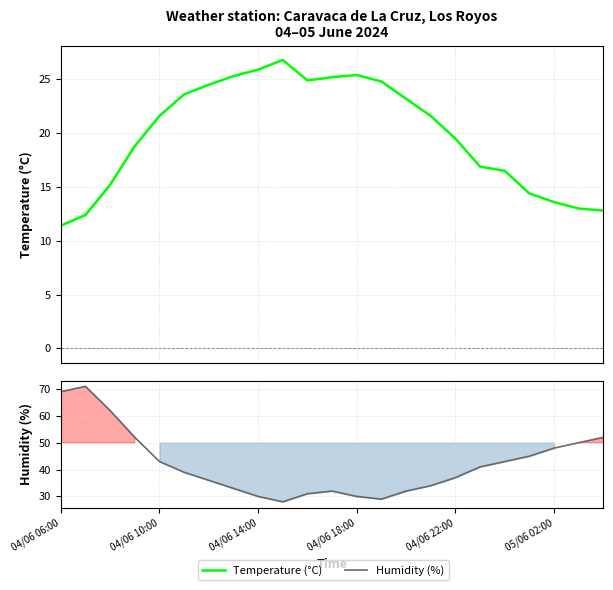

Is it true that Temperature (°C) equals 14.4 at 19?

True